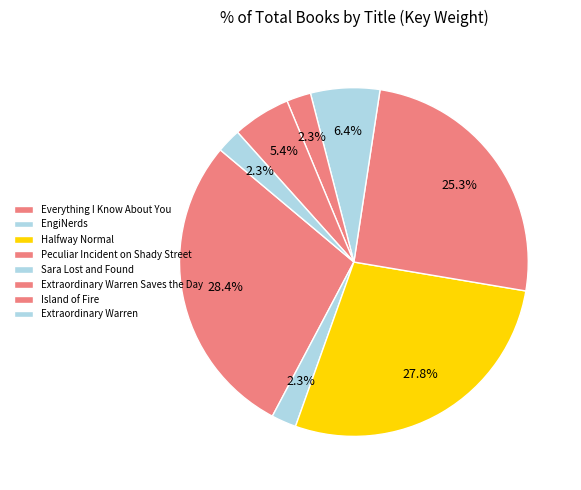

Count the number of slices in the pie.

8